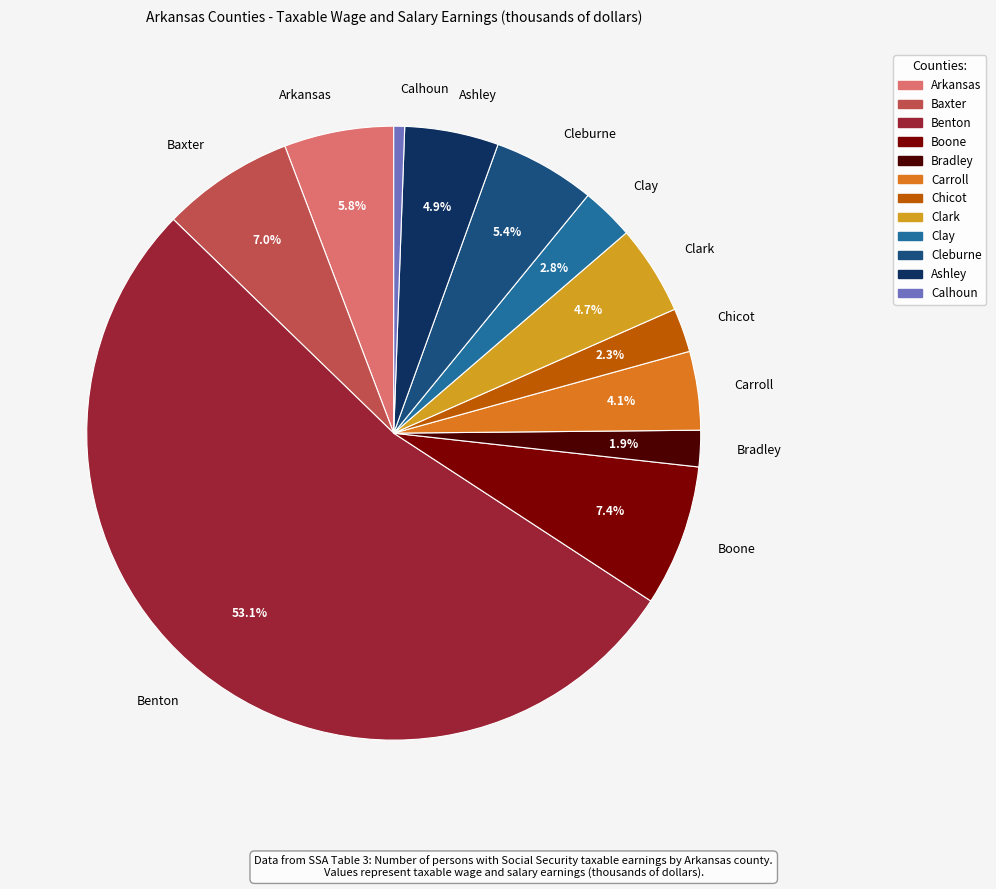

To the nearest percent, what is the difference between the largest and smallest slice percentages?

52%